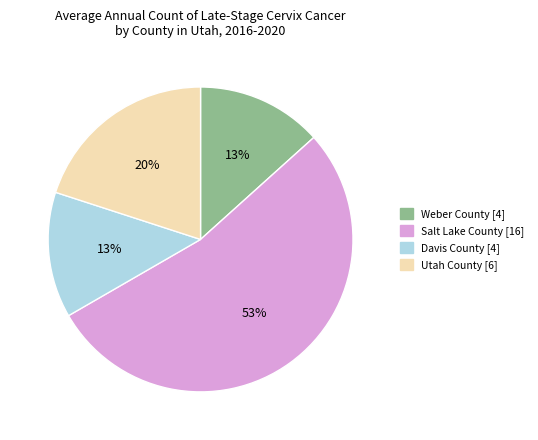

How many slices are in this pie chart?

4